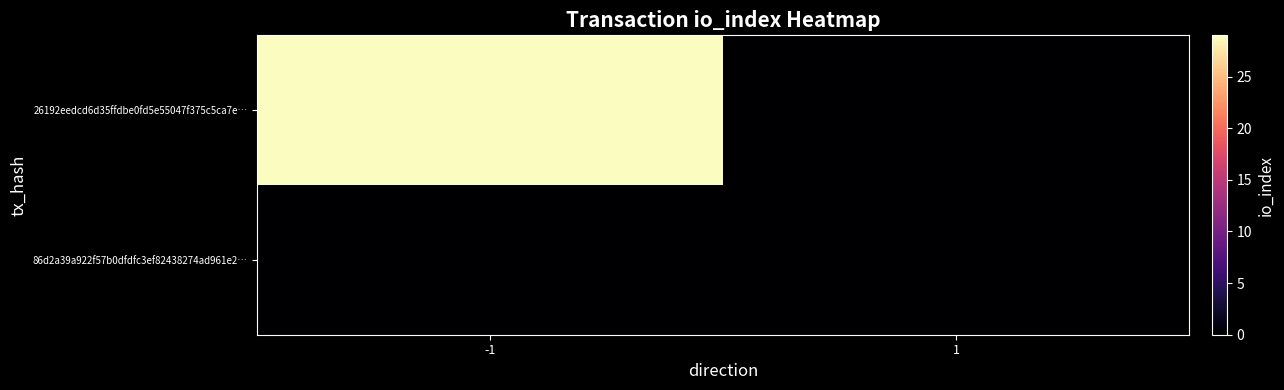

Between -1 and 1, which series saw the biggest shift?

26192eedcd6d35ffdbe0fd5e55047f375c5ca7e…